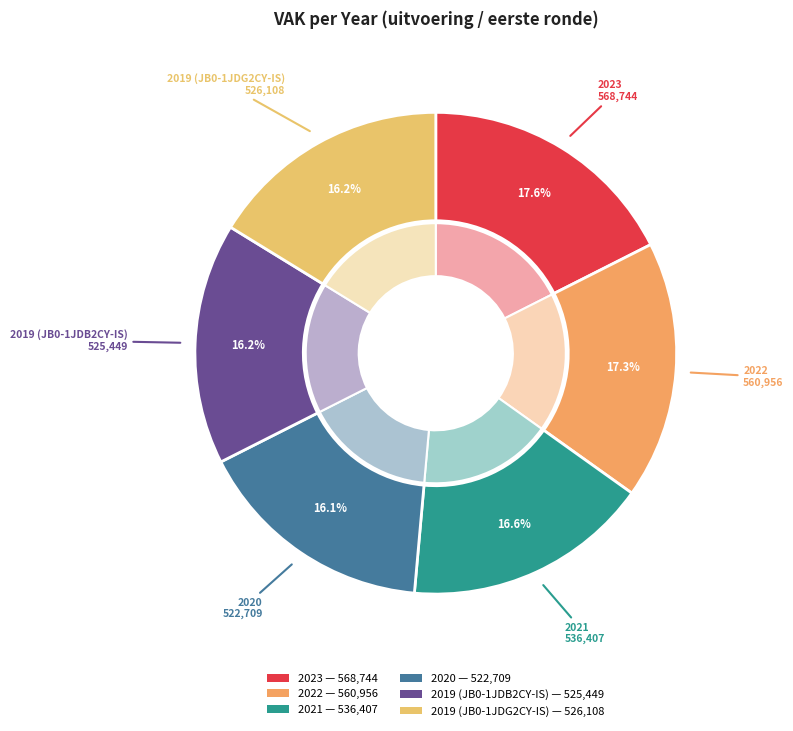

What is the smallest slice in the pie chart?

2020